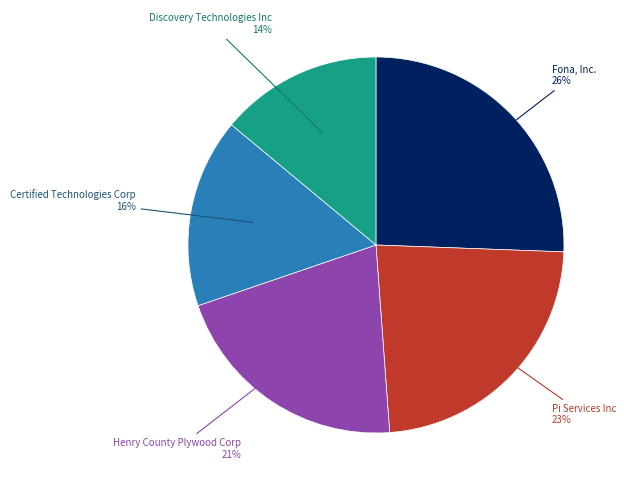

Is there any slice that represents more than half of the pie?

No